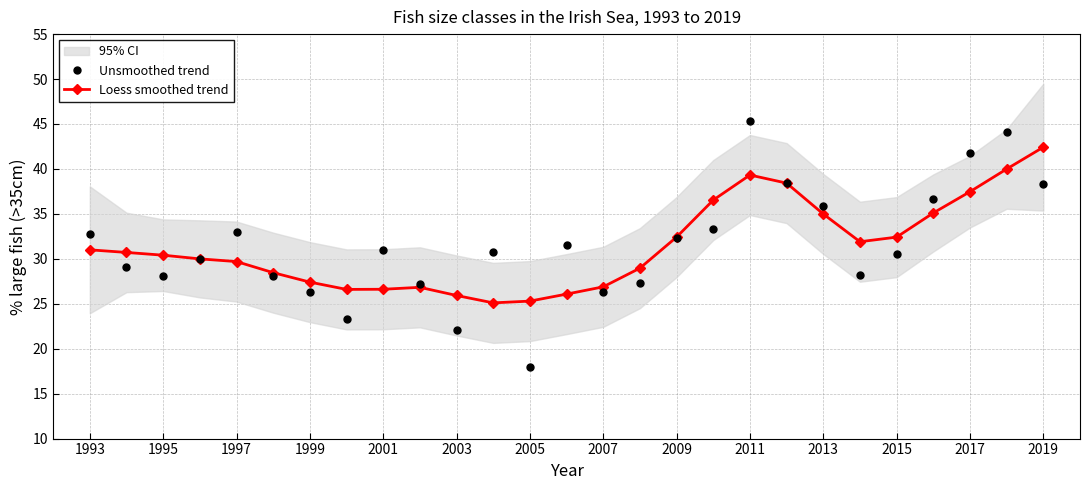

What is the value of the Unsmoothed trend point at the 14th from the left?

31.5